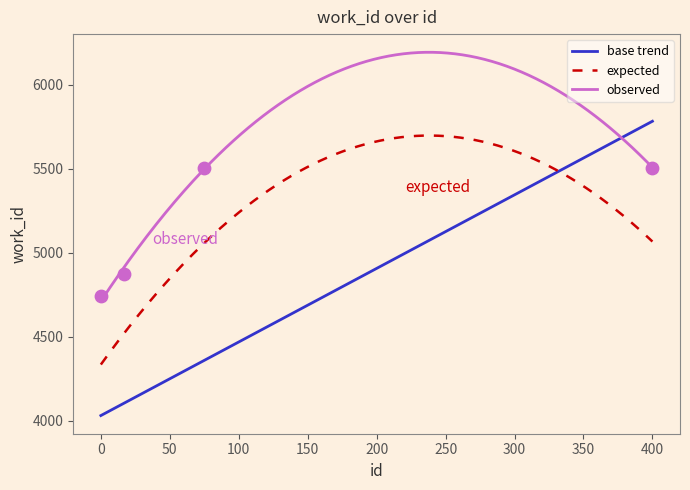

What is the highest value of the observed series?

6192.7